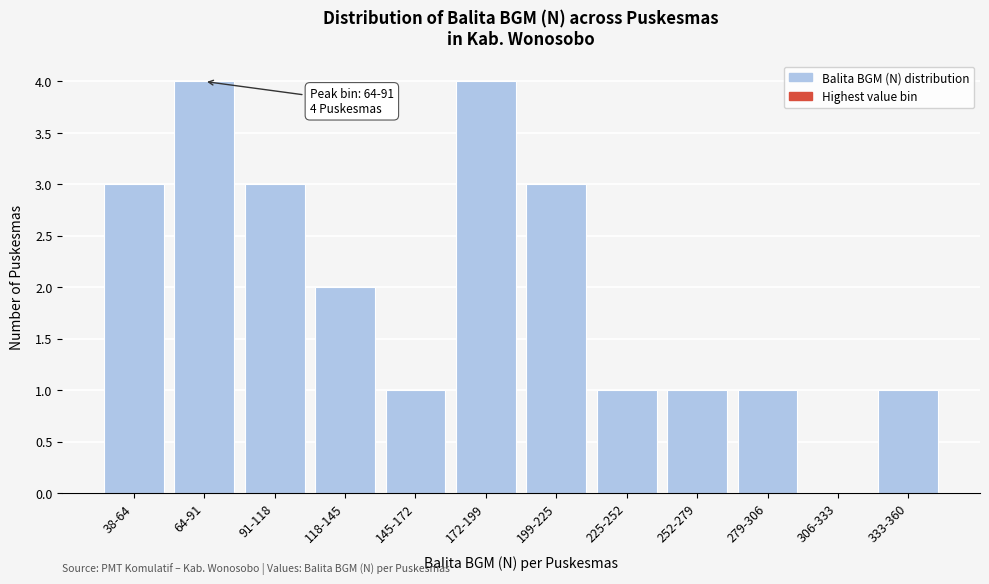

Reading right to left, transcribe all the data shown in this chart.

333-360=1	306-333=0	279-306=1	252-279=1	225-252=1	199-225=3	172-199=4	145-172=1	118-145=2	91-118=3	64-91=4	38-64=3